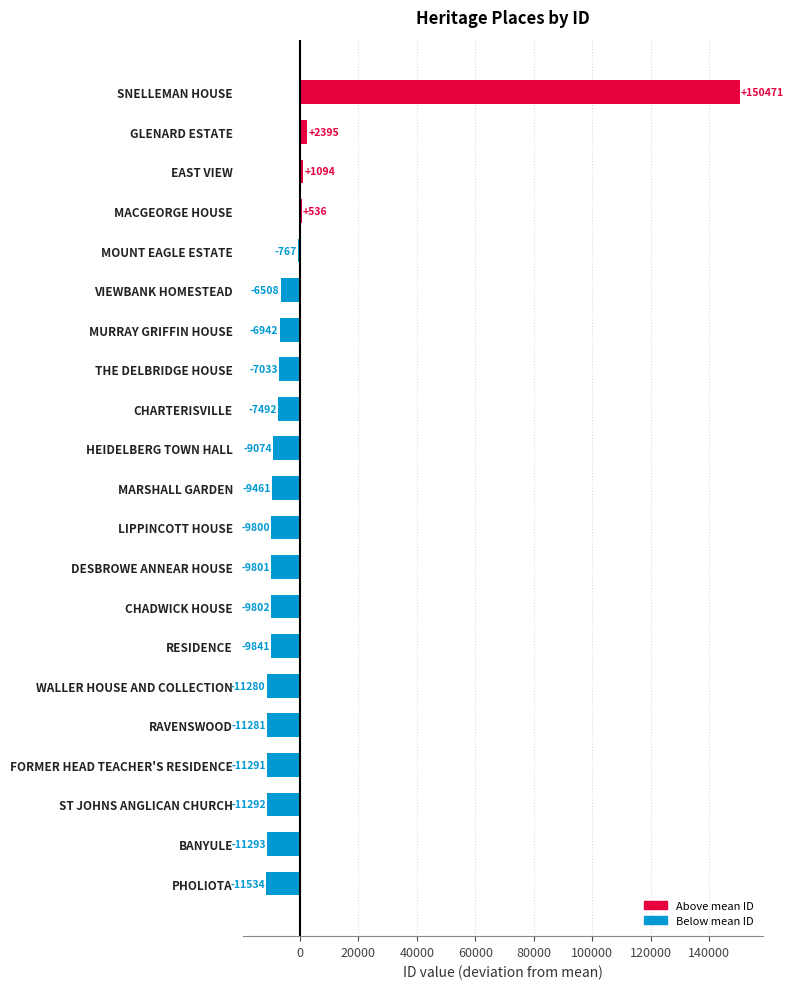

How many negative values are there?

17